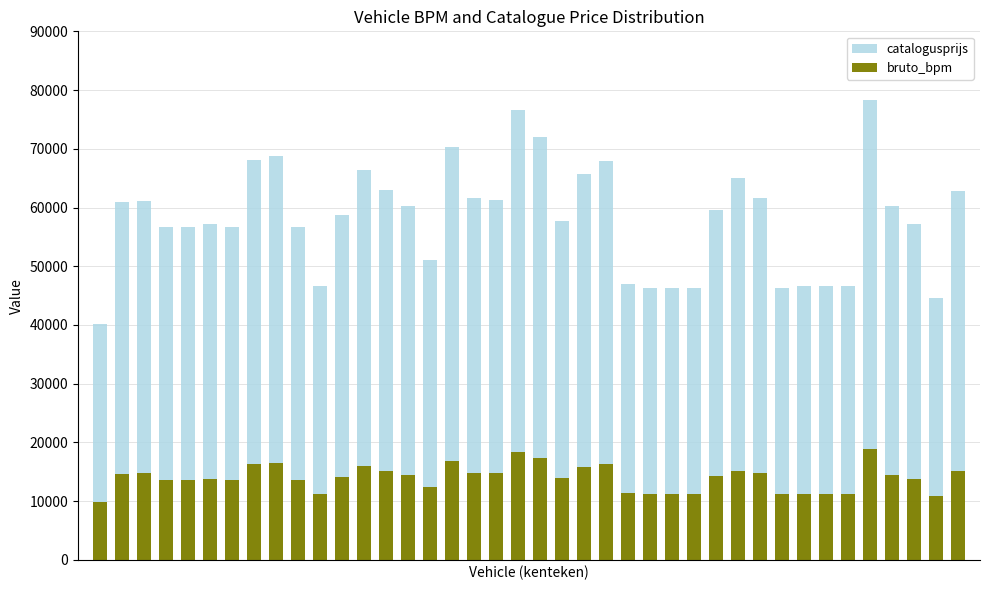

Are the bars horizontal?

No